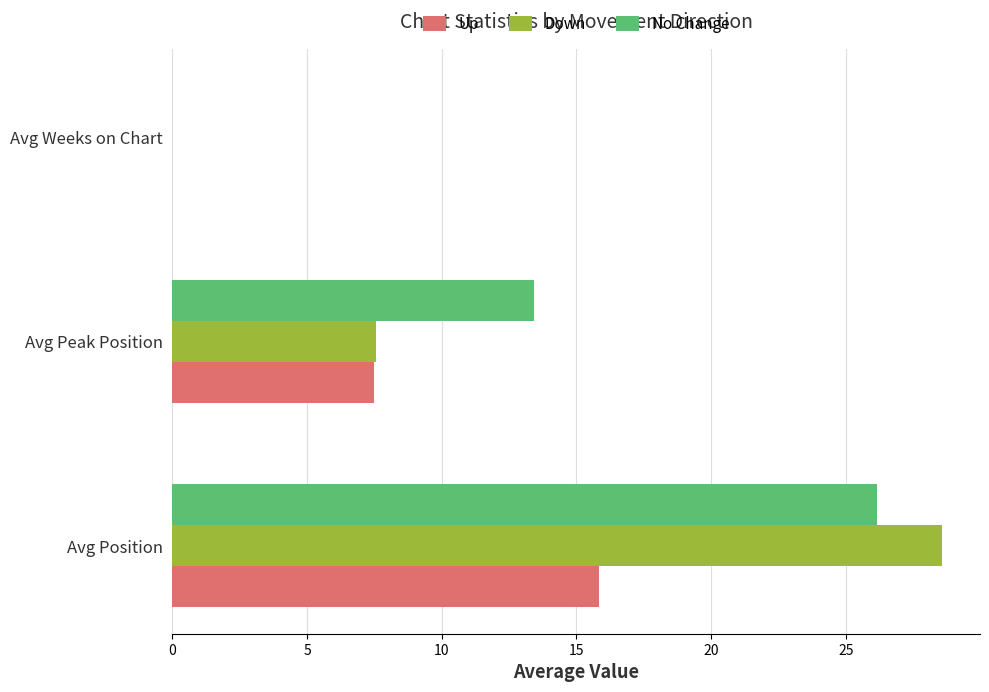

At which category is the sum across all series the highest?

Avg Position